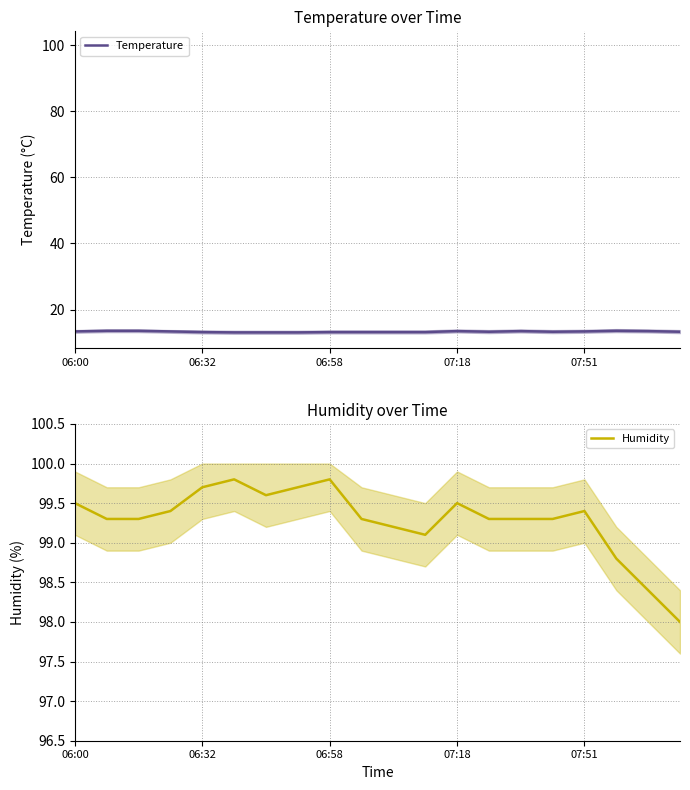

True or false: Humidity and Temperature intersect in this chart.

False